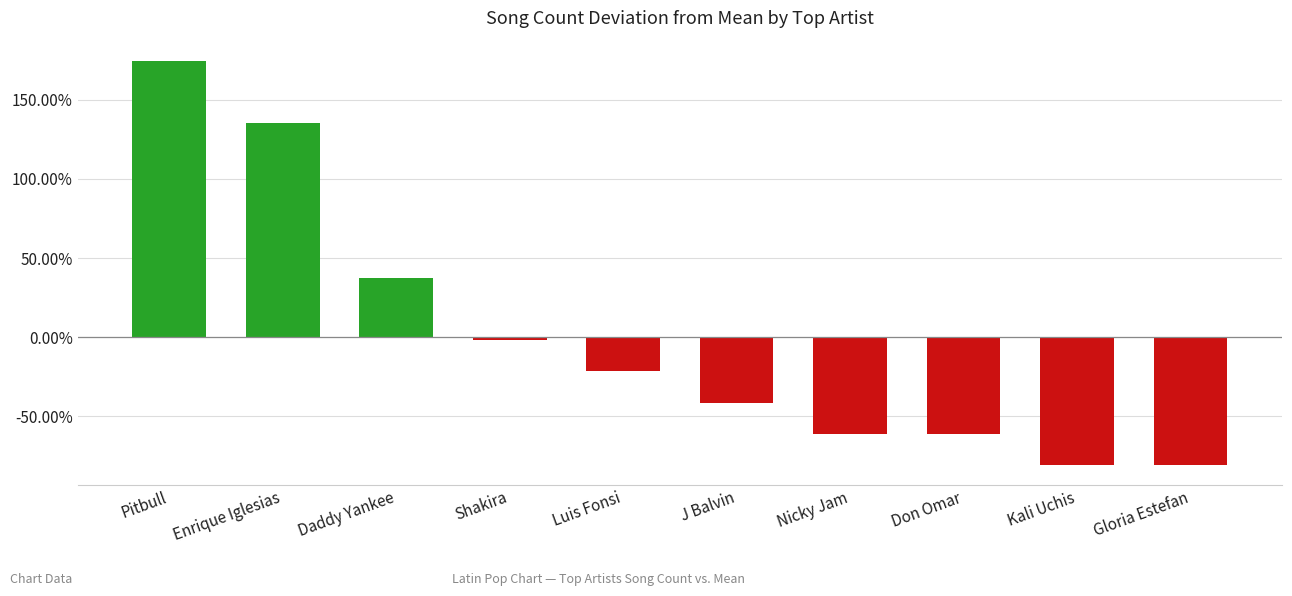

What is the value of the 1st bar from the left?

174.5